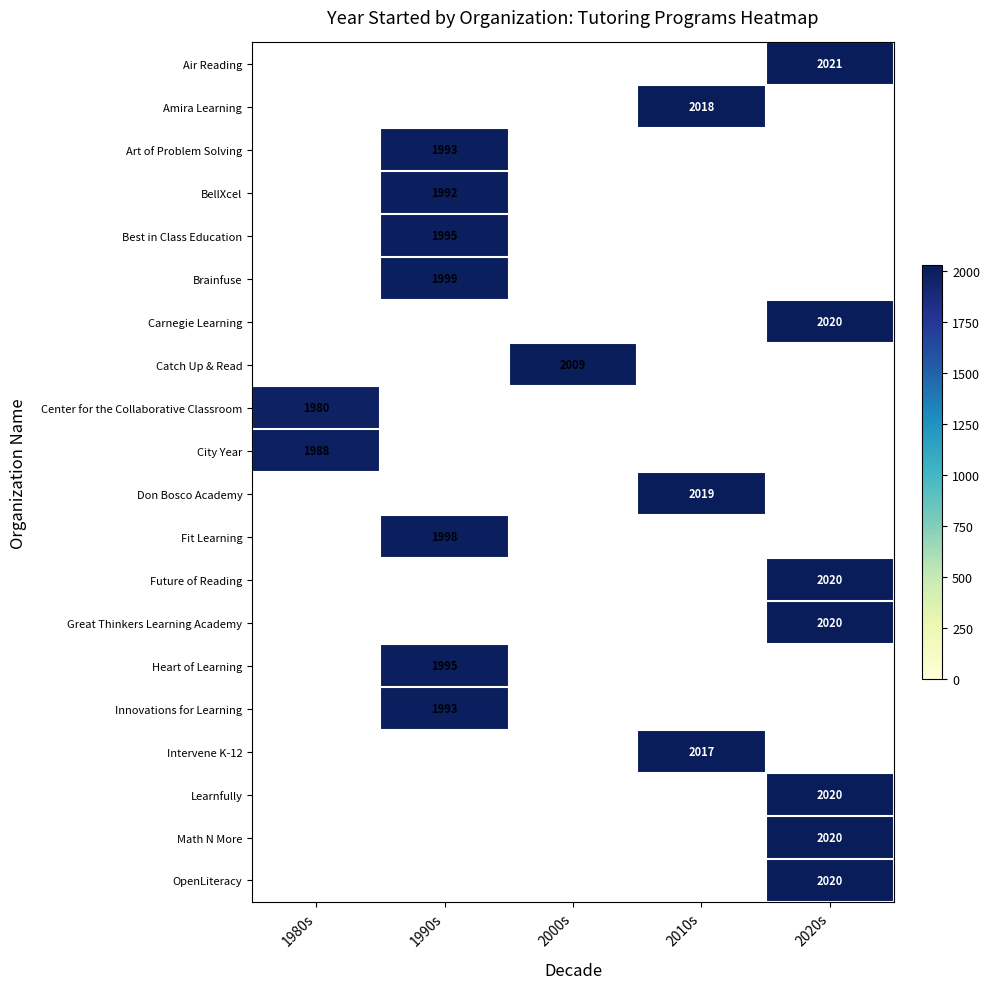

Is it true that BellXcel equals 1992 at 1990s?

True